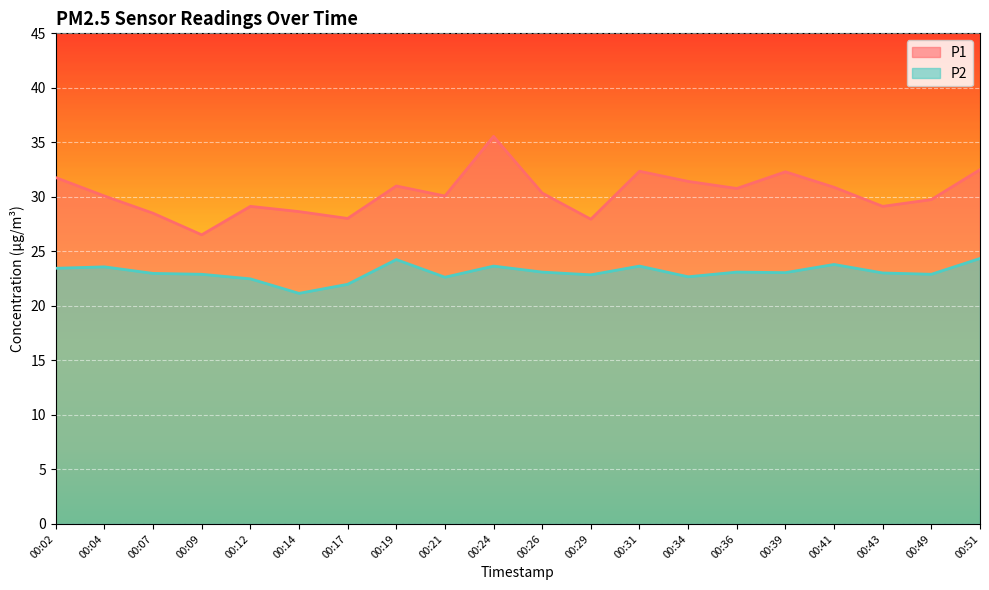

How many values in the P1 series exceed 30?

12